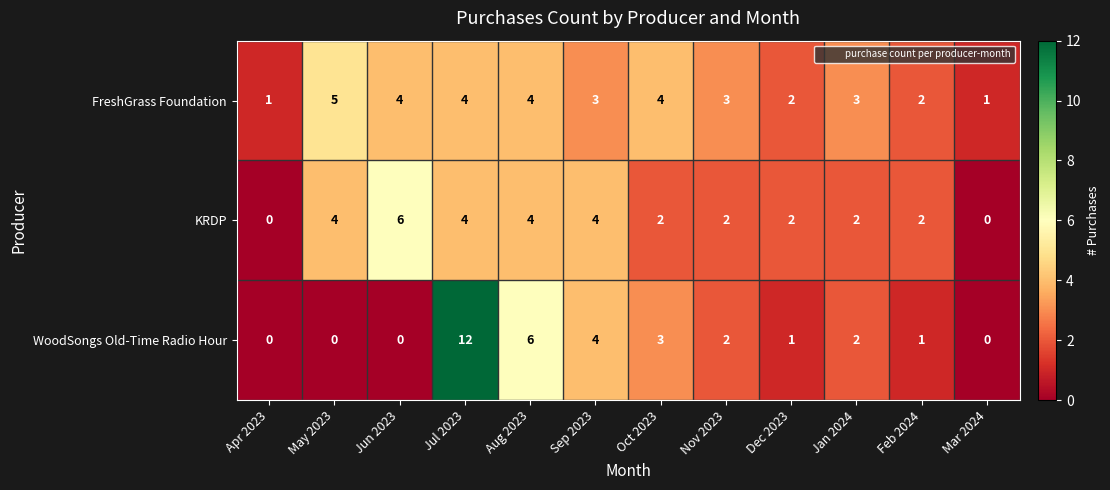

Count the FreshGrass Foundation values in the range 2 to 4.

9